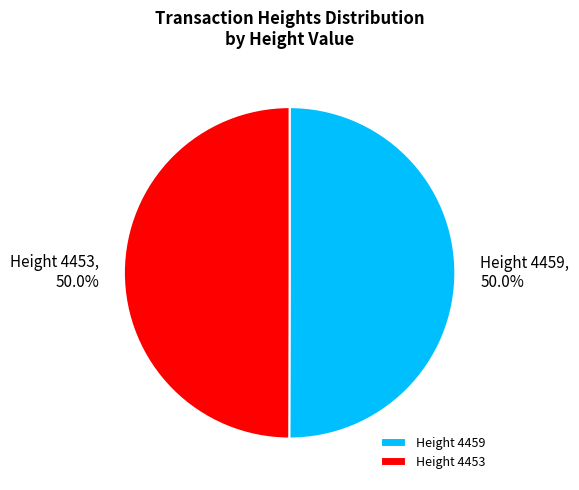

To the nearest percent, what portion does Height 4459 represent?

50%